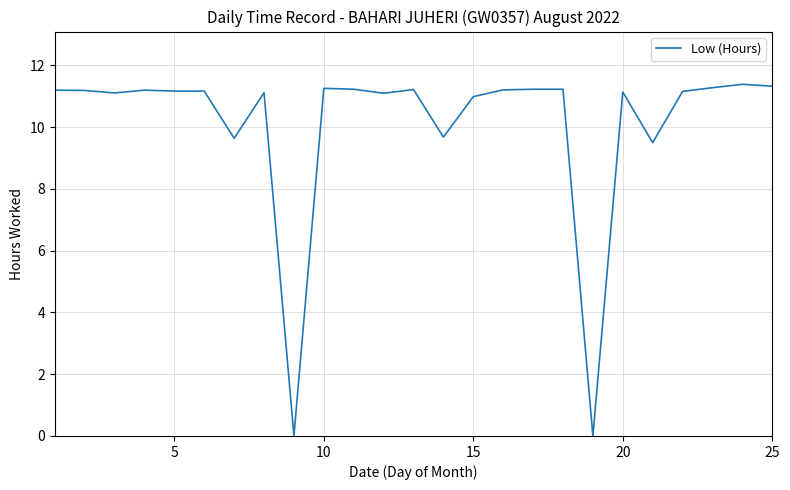

What is the difference between the second highest and second lowest values?

11.3